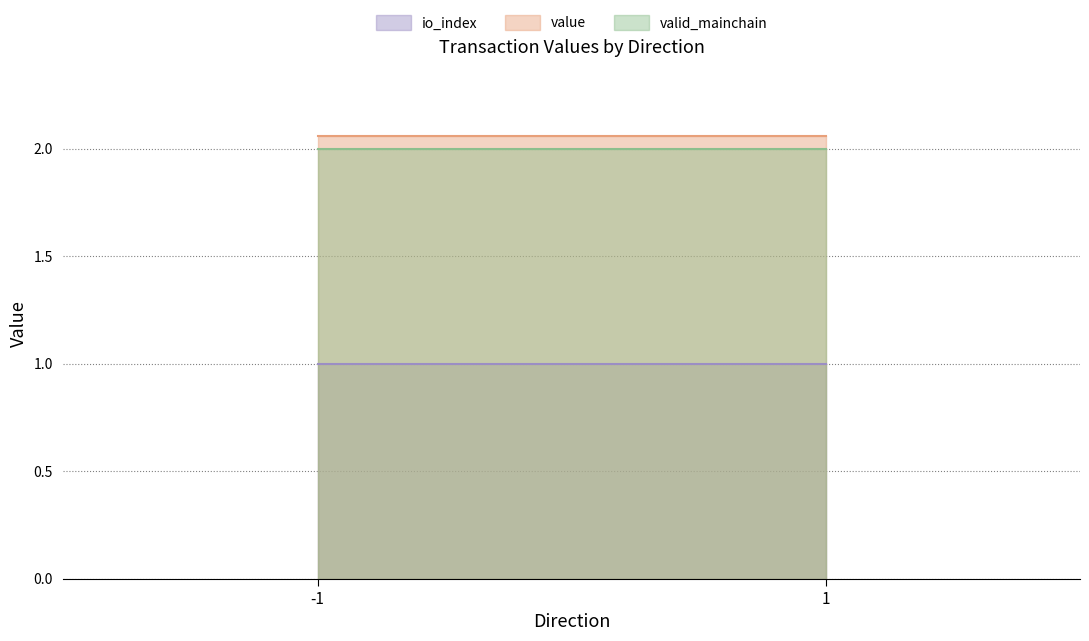

Which category has the highest value across all series?

-1